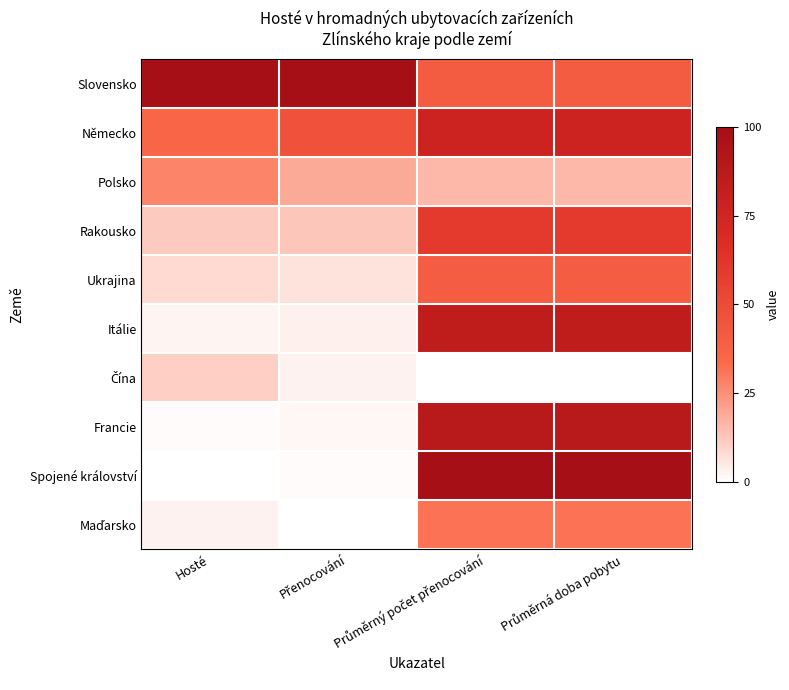

What is the maximum value shown in the chart?

100.0